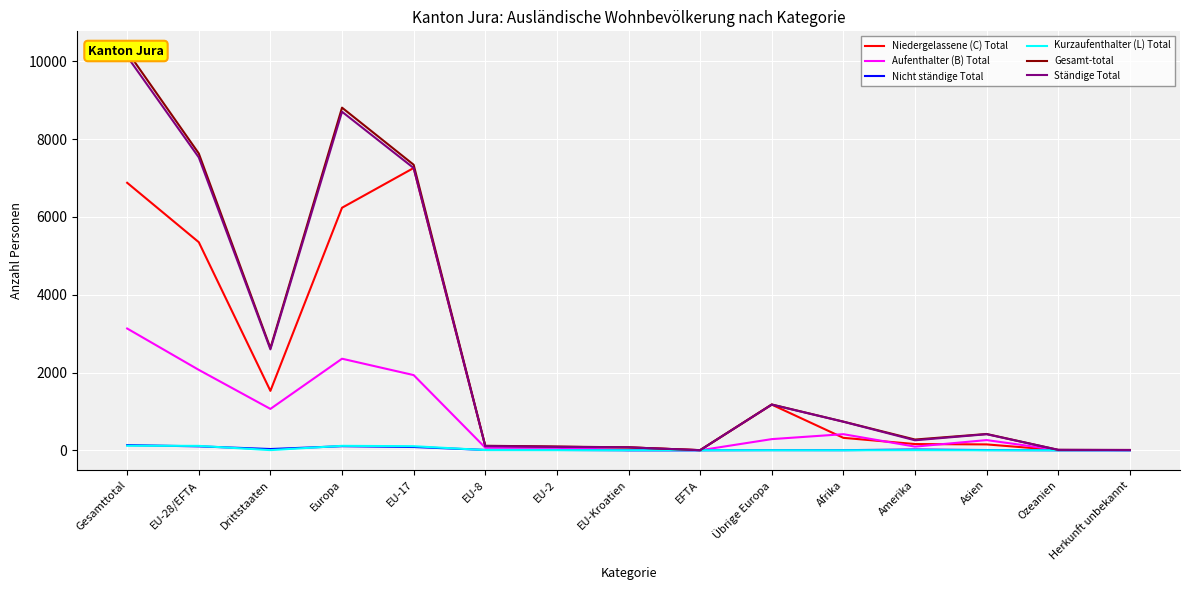

Is the value of Aufenthalter (B) Total at Afrika greater than the value of Niedergelassene (C) Total at Amerika?

Yes